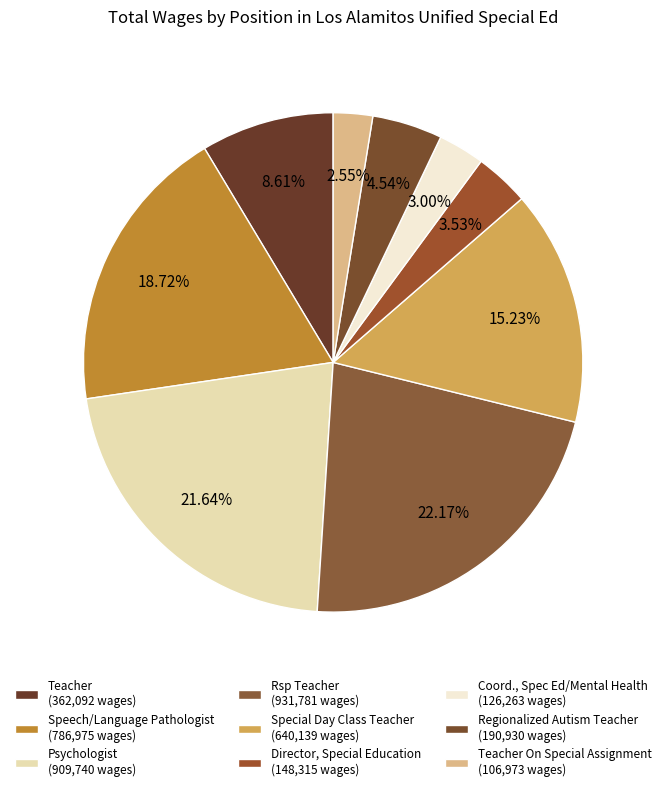

Count the number of slices in the pie.

9